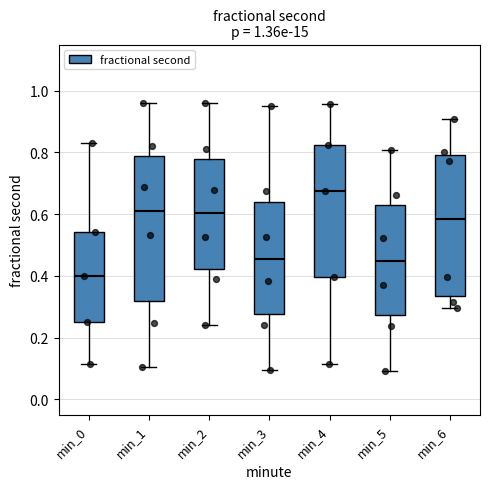

Which box's median line is the highest?

min_4